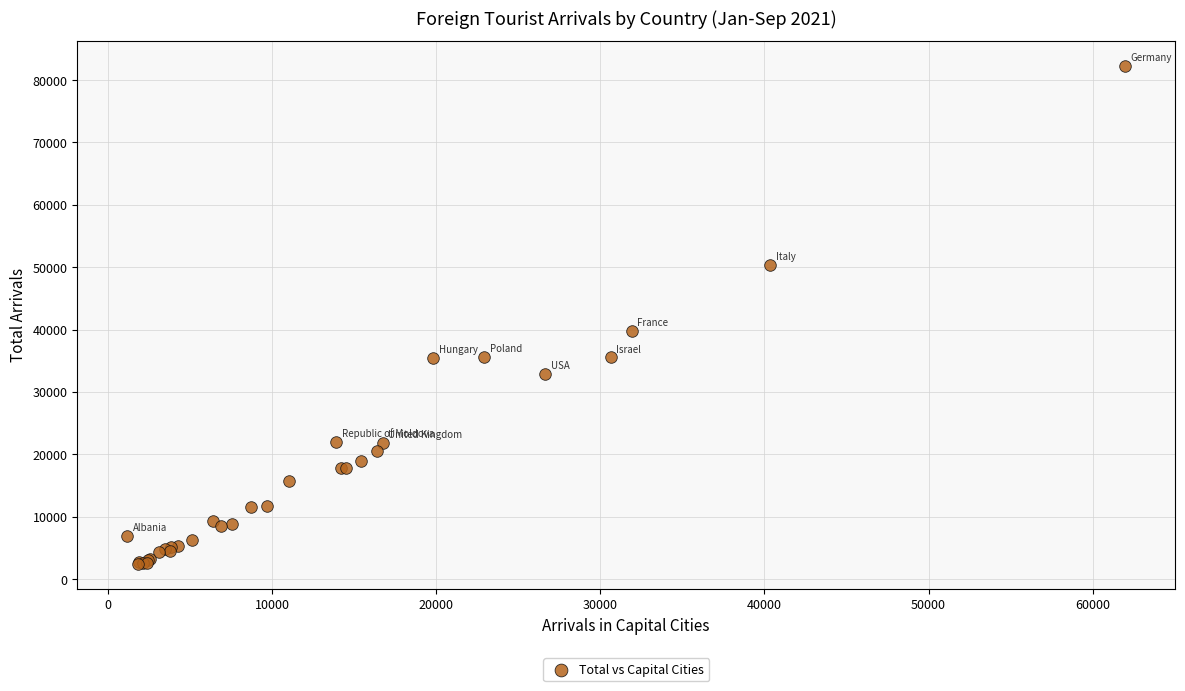

What Y value in the scatter plot is closest to 42374?

39805